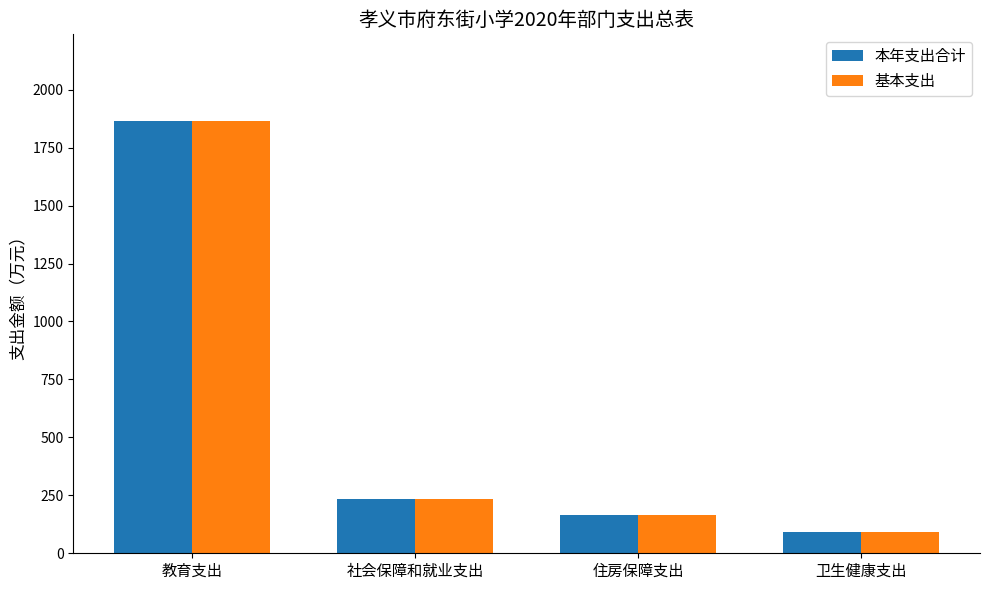

What is the difference between the maximum and second lowest values in the 本年支出合计 series?

1700.2